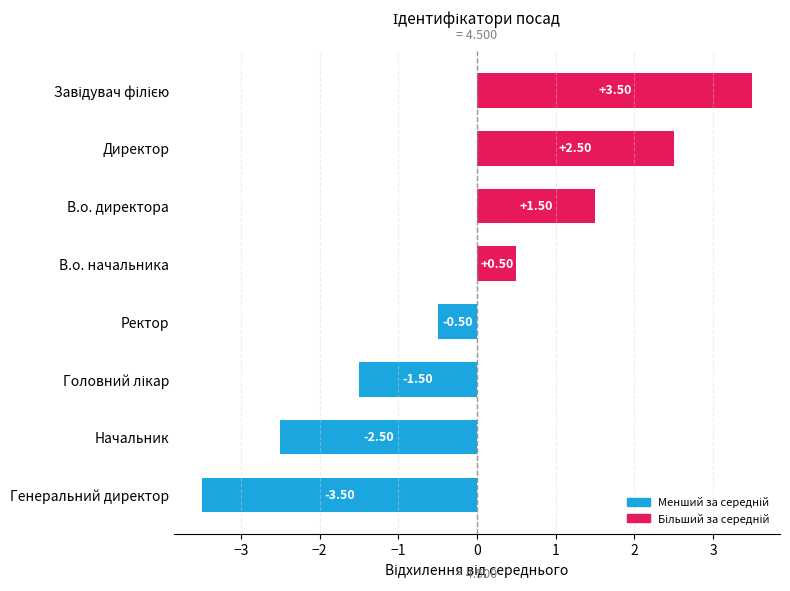

Does the chart contain stacked bars?

No